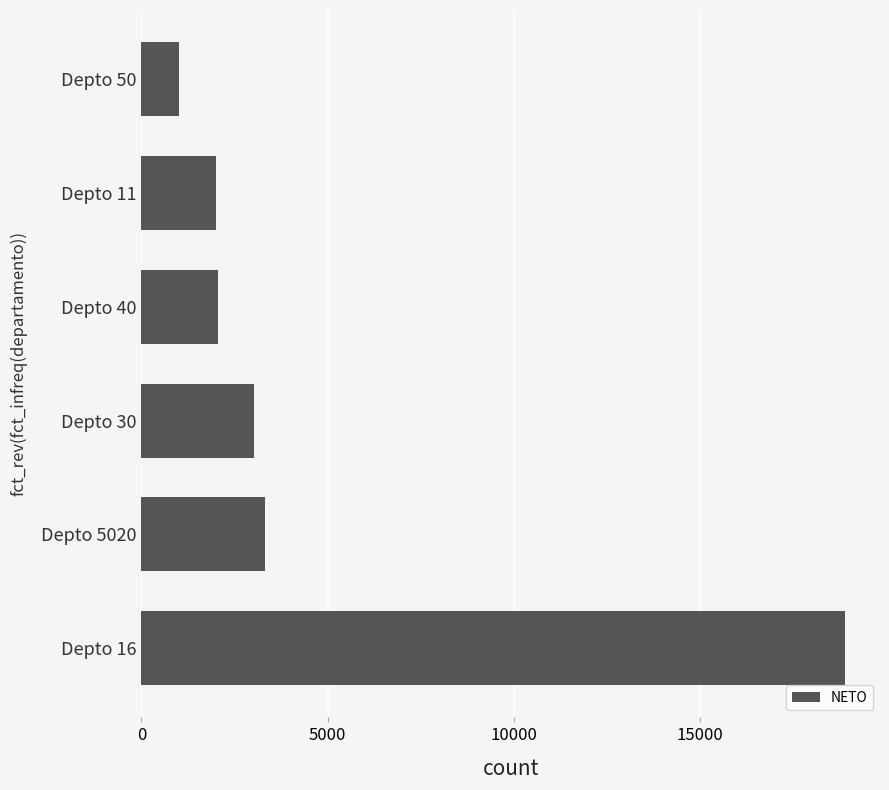

Between Depto 50 and Depto 11, which is larger?

Depto 11